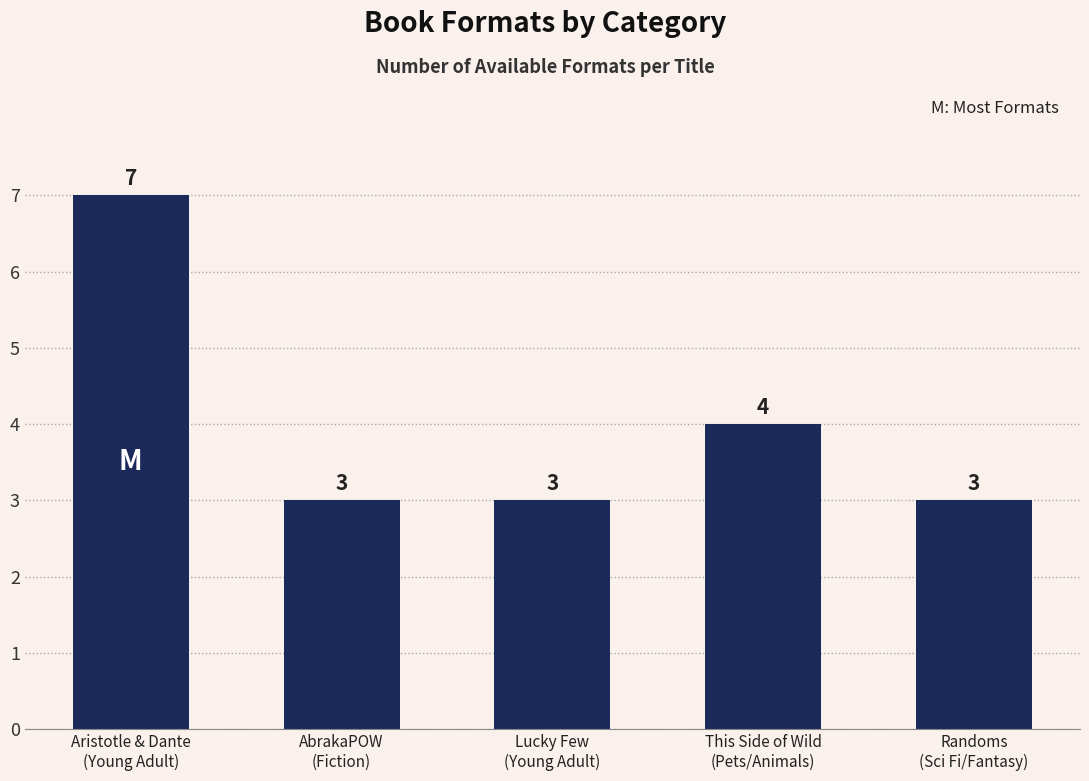

True or false: the data shows 3 at AbrakaPOW
(Fiction).

True